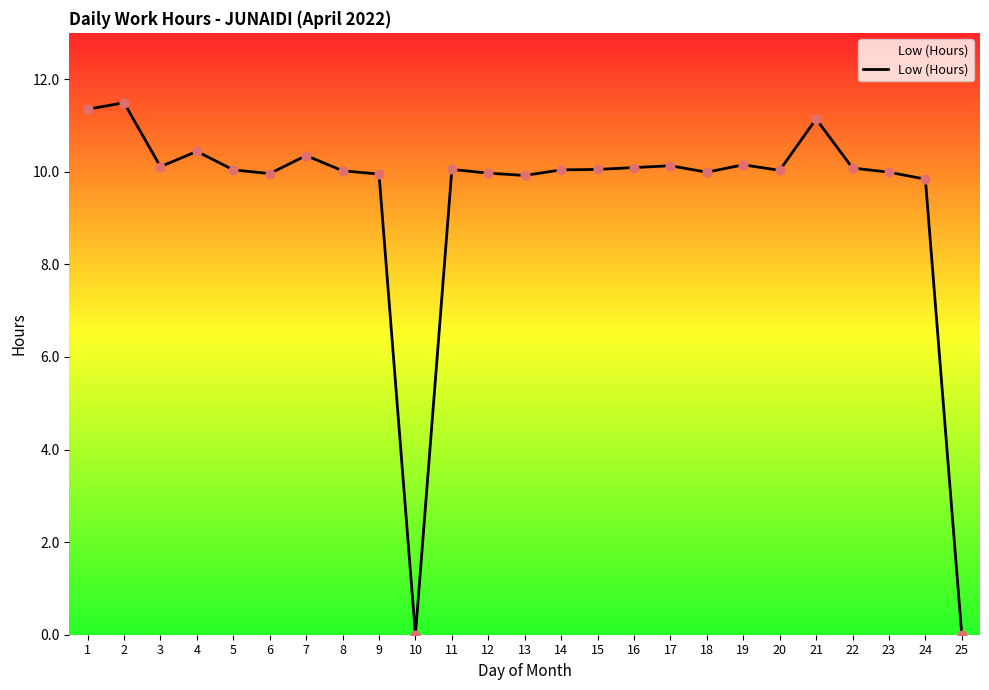

Which has a higher value, 24 or 19?

19